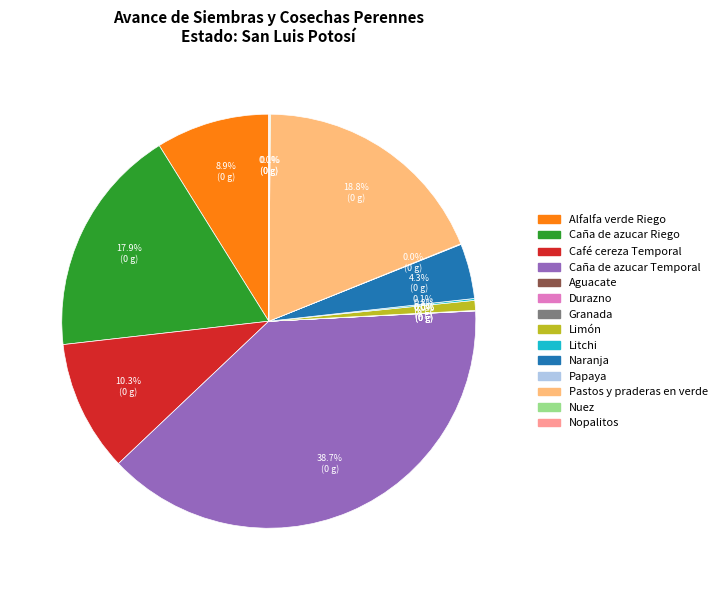

What is the total percentage of Café cereza Temporal and Caña de azucar Riego?

28.2%